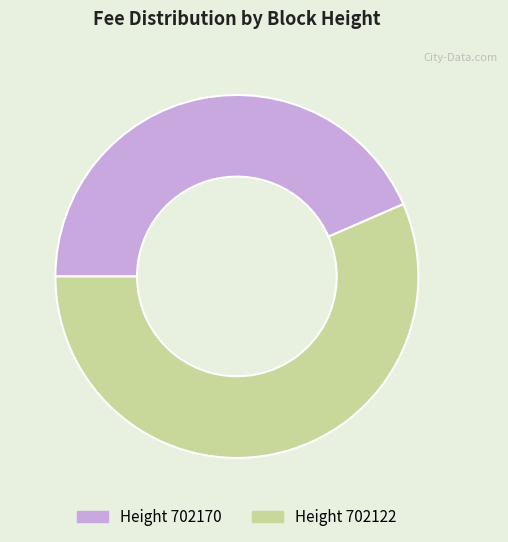

Does any single category account for the majority?

Yes